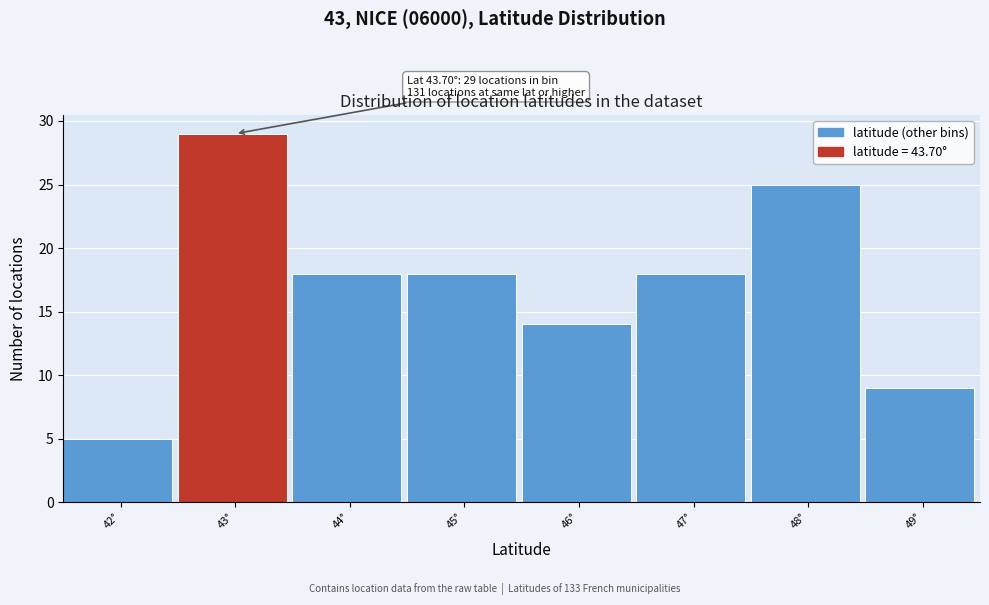

Reading left to right, what are all the values shown in this chart?

42°=5	43°=29	44°=18	45°=18	46°=14	47°=18	48°=25	49°=9